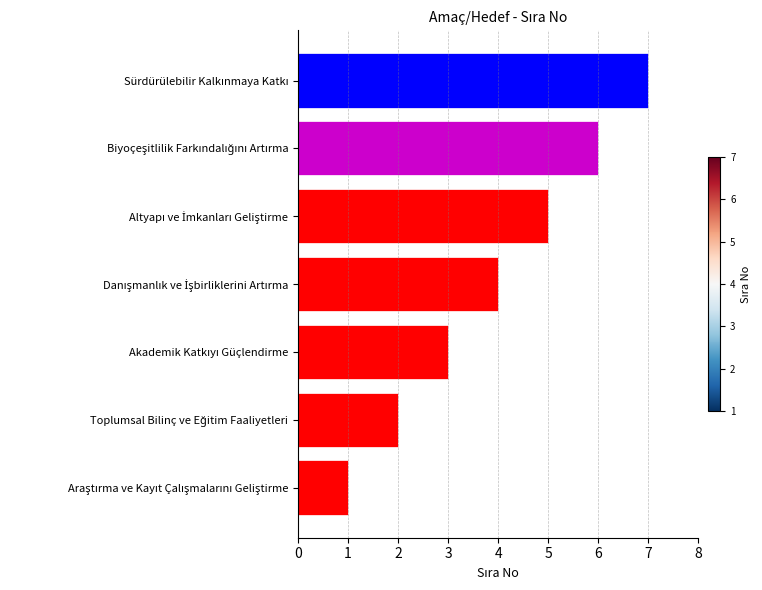

What is the greatest value displayed?

7